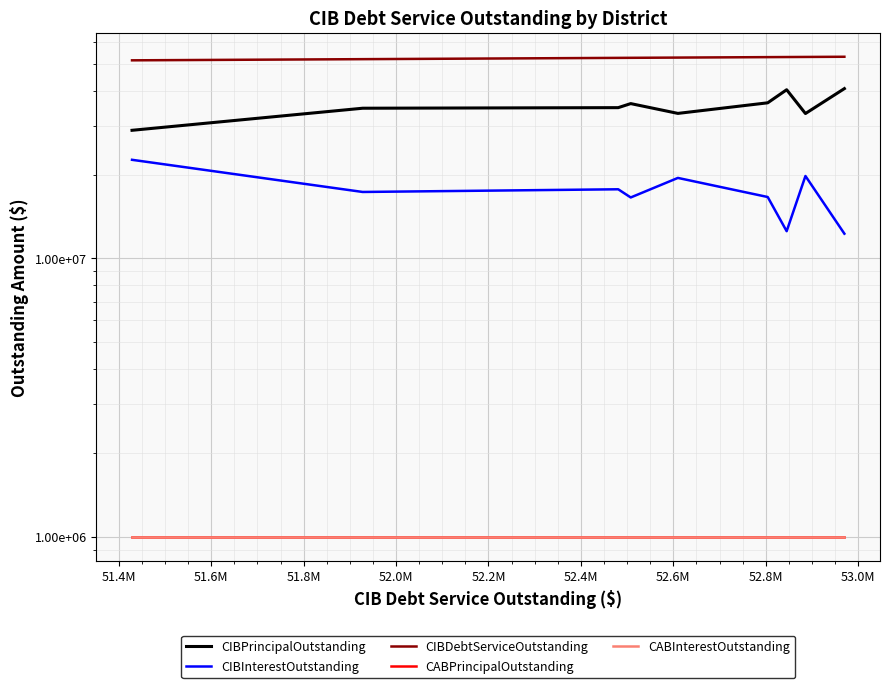

What is the maximum value shown in the chart?

52970294.0